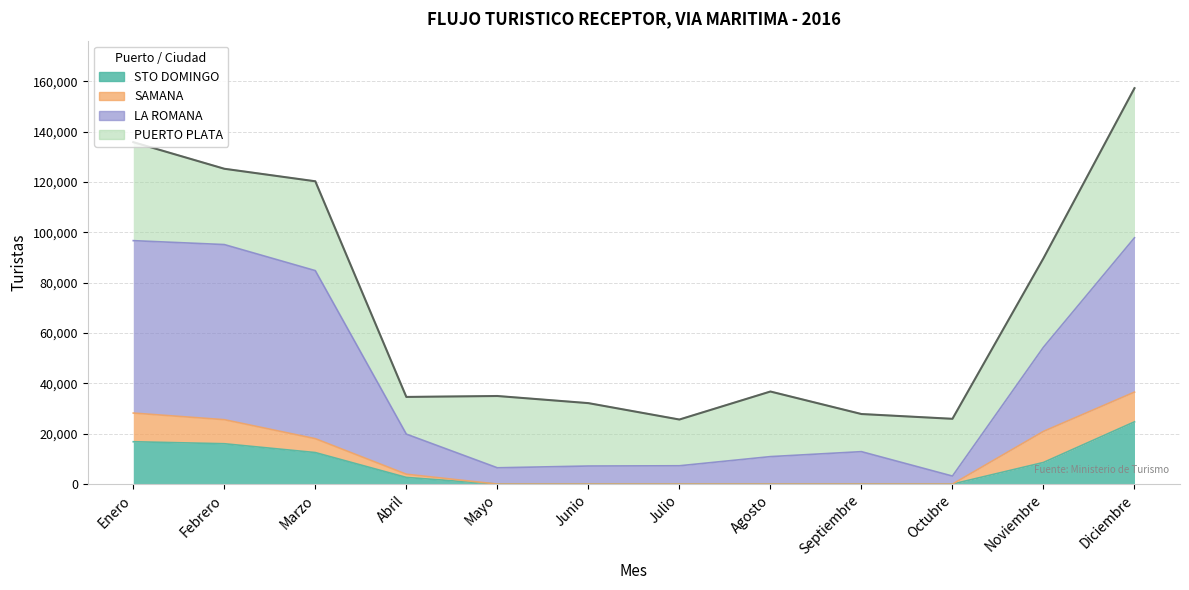

What is the difference between the STO DOMINGO values at Marzo and Septiembre?

12523